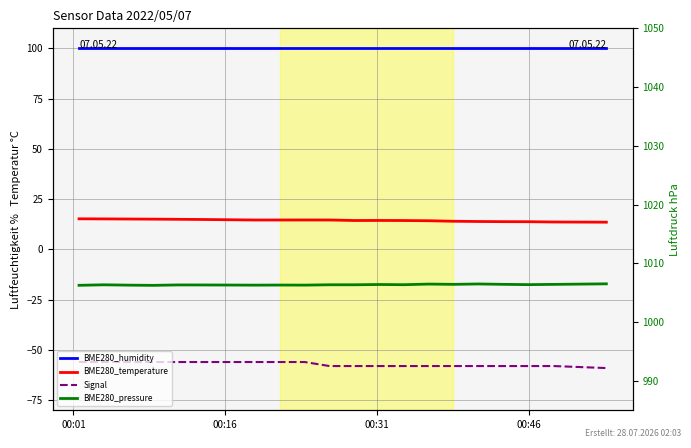

What is the greatest value displayed?

1006.5